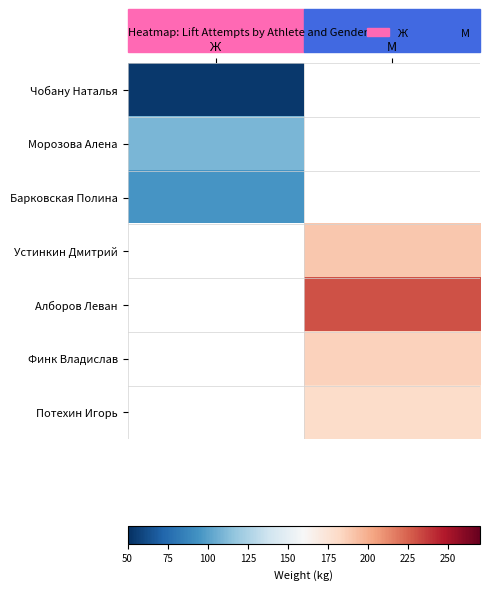

True or false: Морозова Алена has a value of 110.0 at Ж.

True